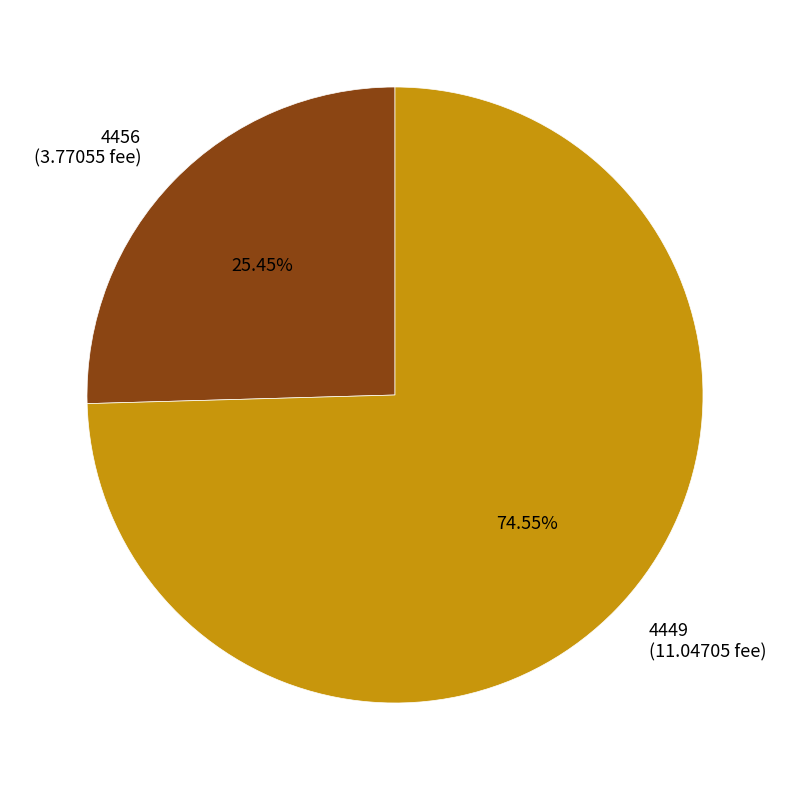

Which category has the biggest portion of the pie?

4449